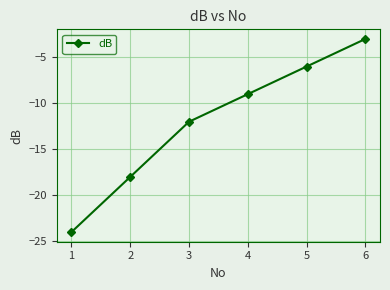

True or false: the data has more than 1 interior local peaks.

False